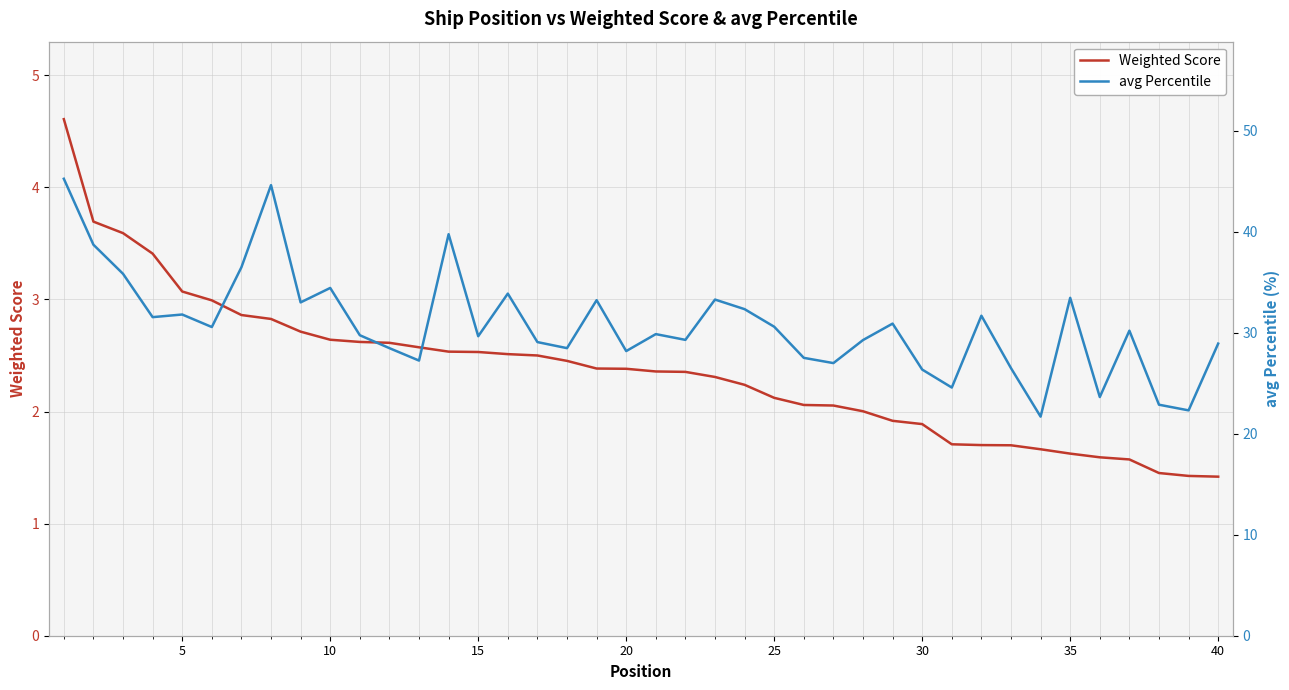

Reading right to left, transcribe all the data shown in this chart.

Weighted Score: 1.4	1.4	1.5	1.6	1.6	1.6	1.7	1.7	1.7	1.7	1.9	1.9	2.0	2.1	2.1	2.1	2.2	2.3	2.4	2.4	2.4	2.4	2.5	2.5	2.5	2.5	2.5	2.6	2.6	2.6	2.6	2.7	2.8	2.9	3.0	3.1	3.4	3.6	3.7	4.6
avg Percentile: 28.9	22.3	22.9	30.2	23.6	33.5	21.7	26.5	31.7	24.6	26.4	30.9	29.3	27.0	27.5	30.6	32.3	33.3	29.3	29.9	28.2	33.2	28.5	29.1	33.9	29.6	39.8	27.2	28.5	29.8	34.4	33.0	44.6	36.5	30.6	31.8	31.5	35.8	38.7	45.2